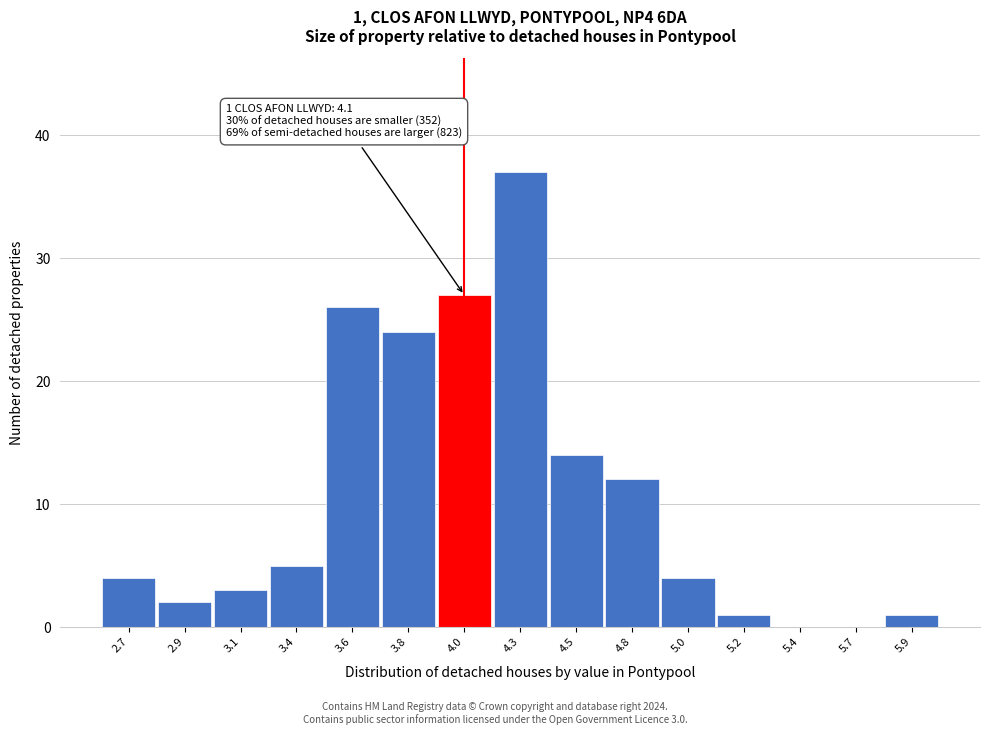

Reading left to right, list all the values displayed in this chart.

2.7=4	2.9=2	3.1=3	3.4=5	3.6=26	3.8=24	4.0=27	4.3=37	4.5=14	4.8=12	5.0=4	5.2=1	5.4=0	5.7=0	5.9=1